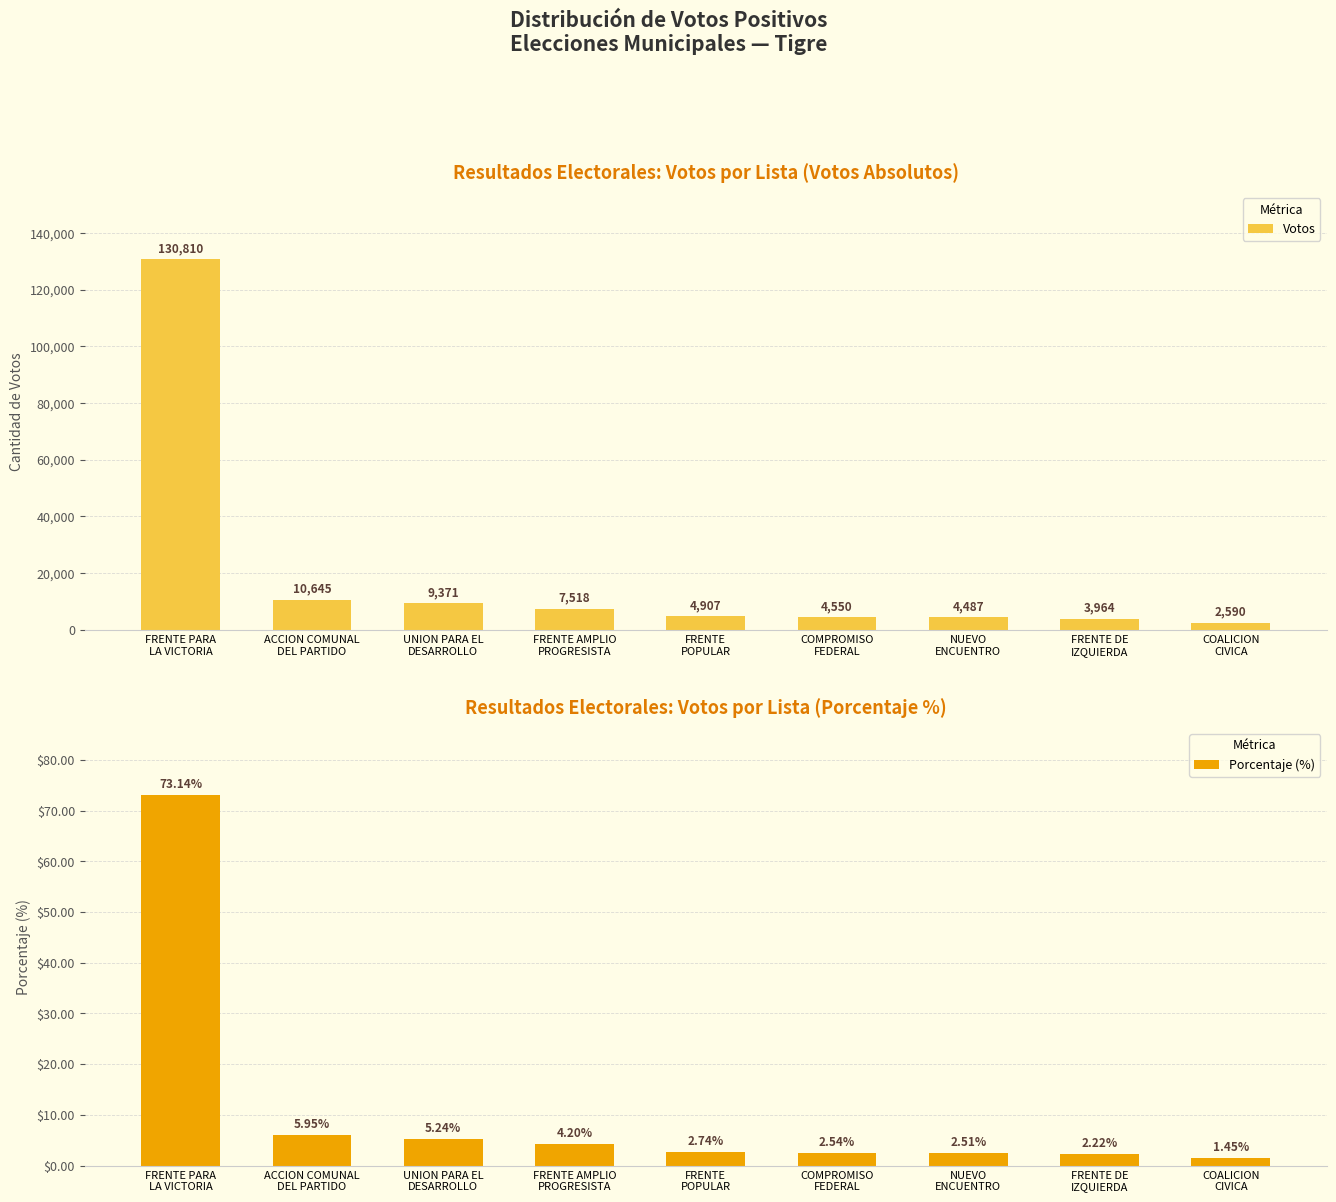

At which category is the sum across all series the highest?

FRENTE PARA
LA VICTORIA